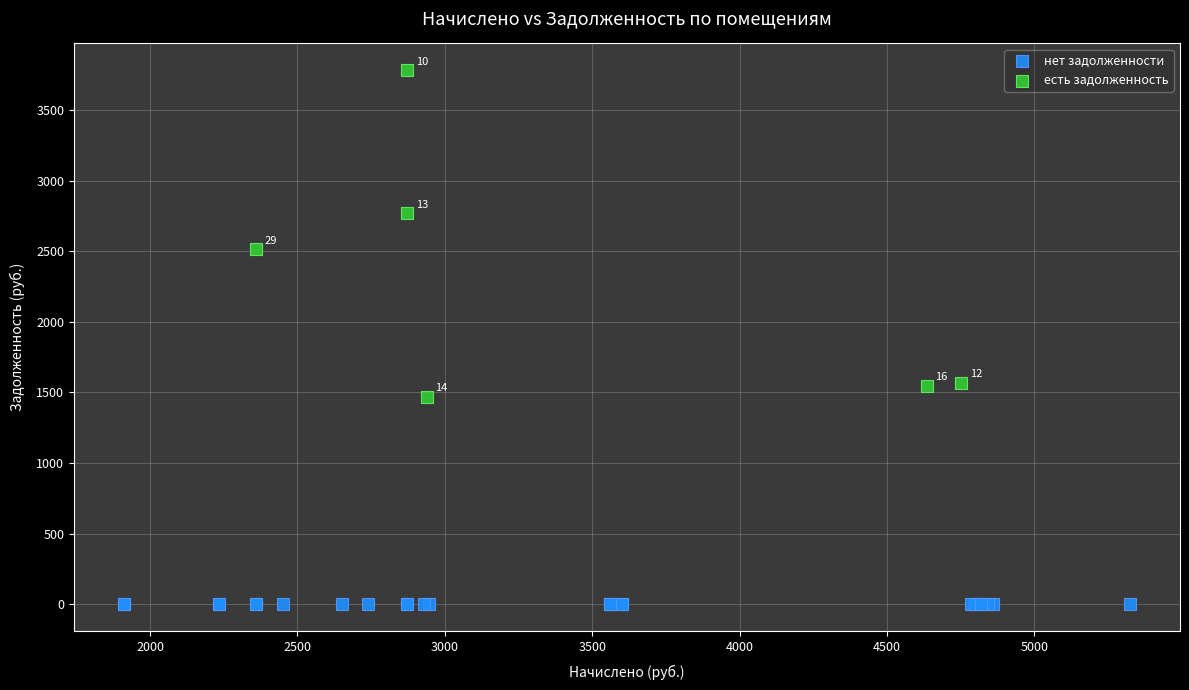

What are all the series names shown in the legend?

нет задолженности, есть задолженность